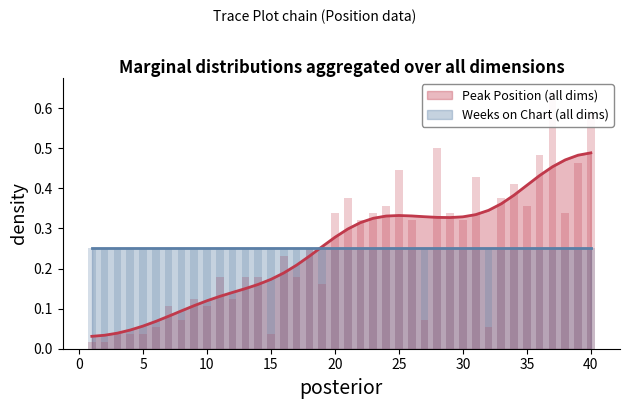

What is the sum of all values?

10.0